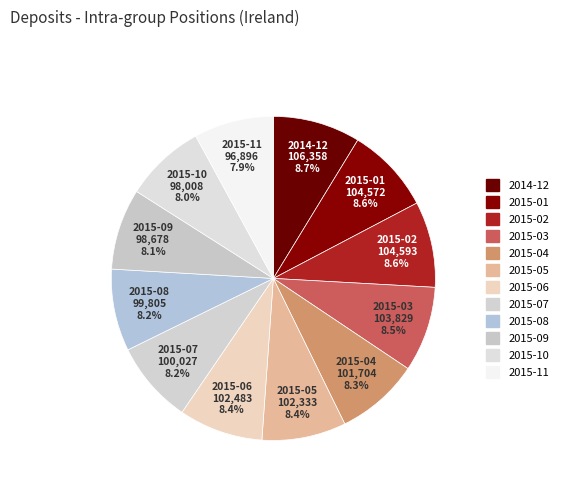

Which has a higher value, 2015-02 or 2015-11?

2015-02